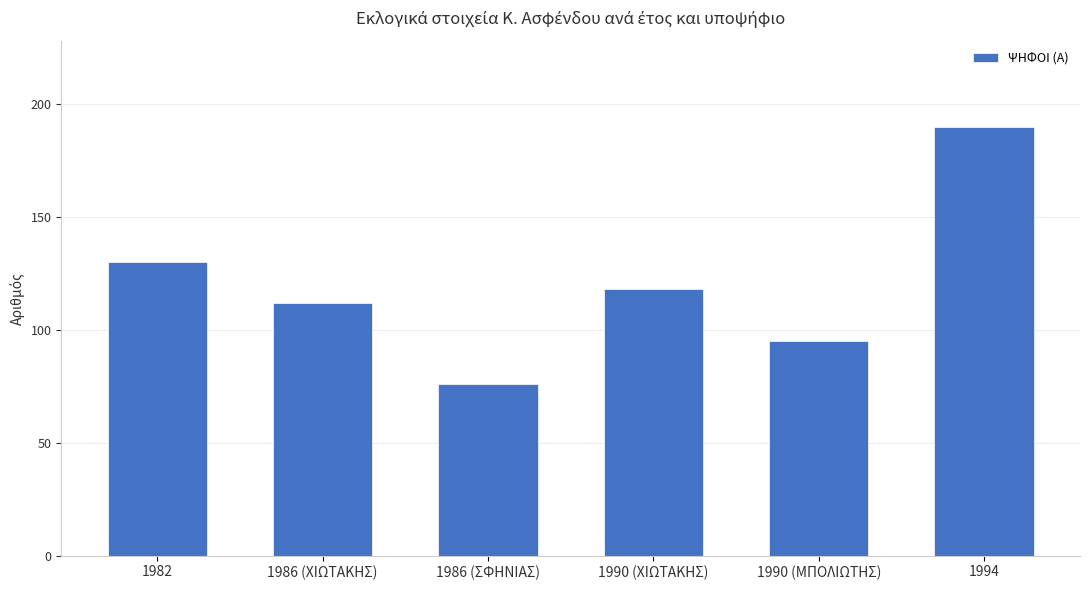

At which category does the chart reach its peak across all series?

1994